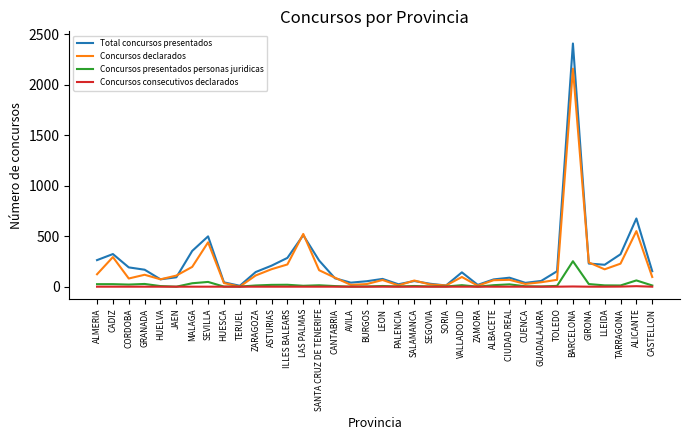

What is the difference between the Total concursos presentados values at GRANADA and LAS PALMAS?

342